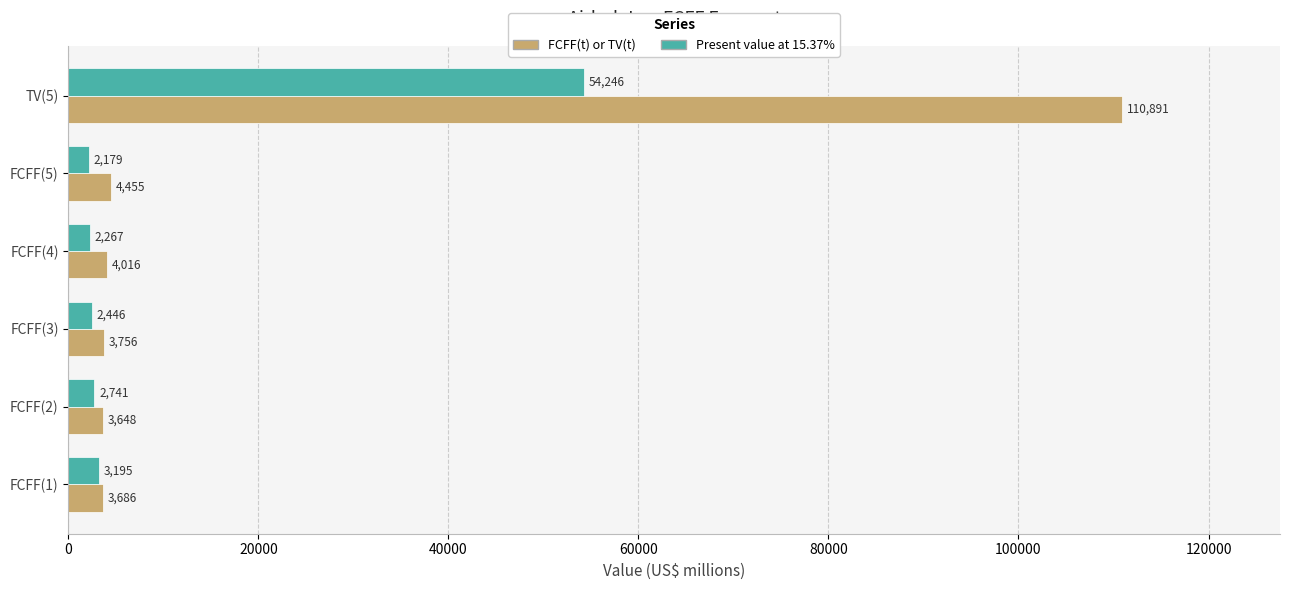

How many data points in FCFF(t) or TV(t) are less than 4016?

3